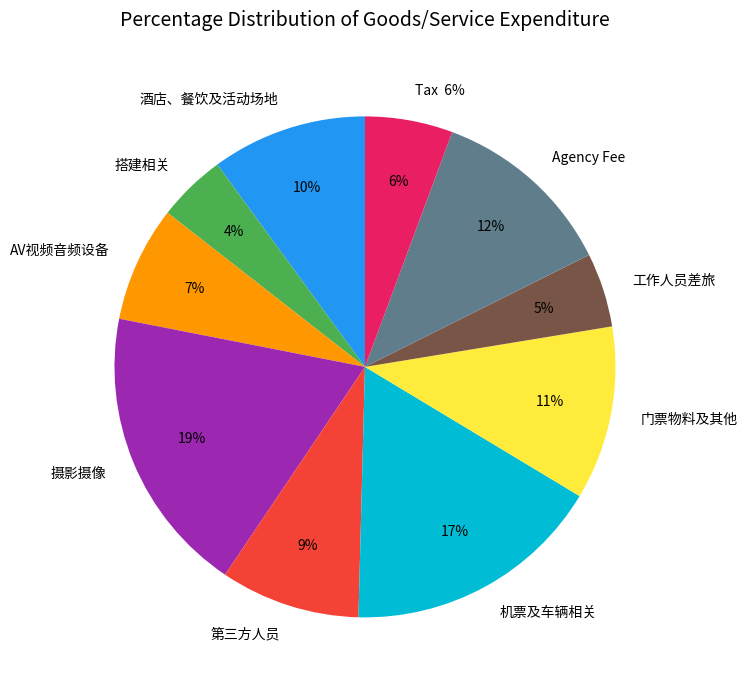

Which has a higher value, 摄影摄像 or 第三方人员?

摄影摄像